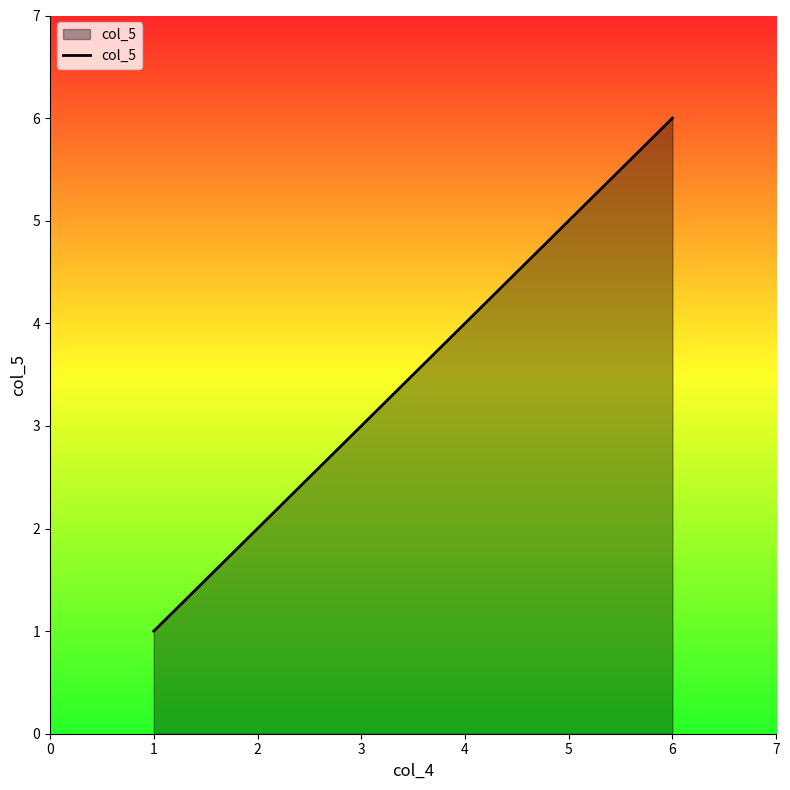

List the labels in order of value, largest first.

6, 5, 4, 3, 2, 1